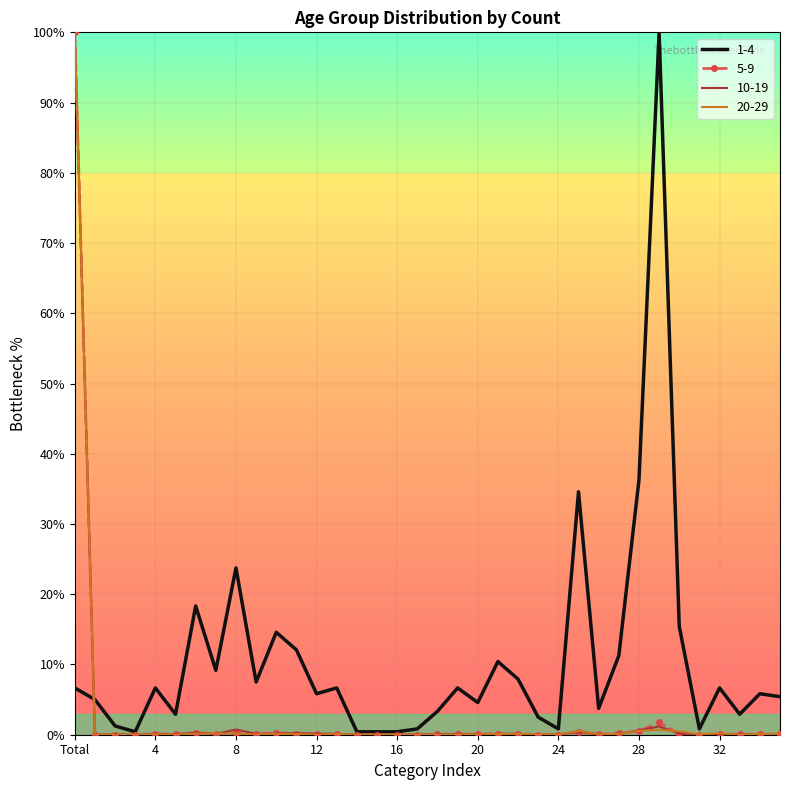

Which series has the largest total across all categories?

1-4